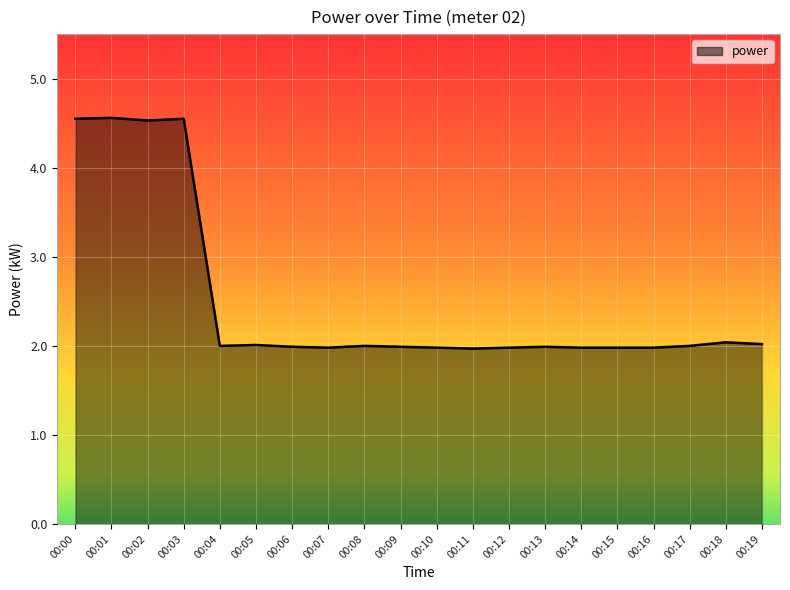

True or false: the data shows 3.5 at 00:05.

False